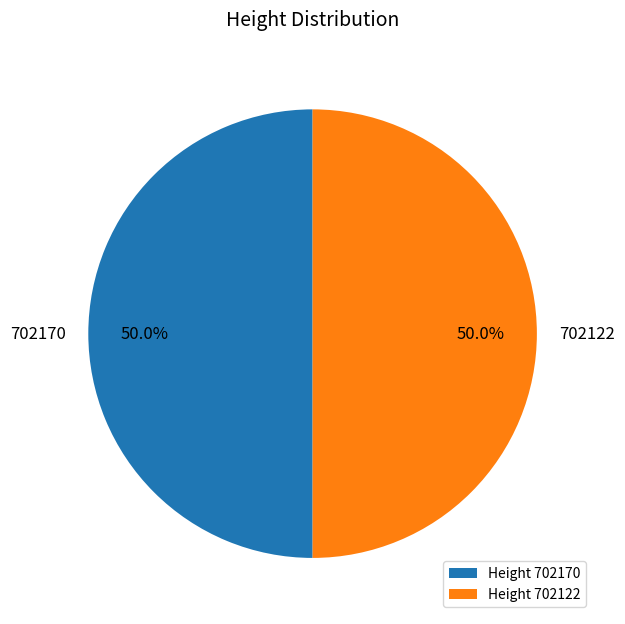

What percentage is the 702122 slice, to the nearest percent?

50%